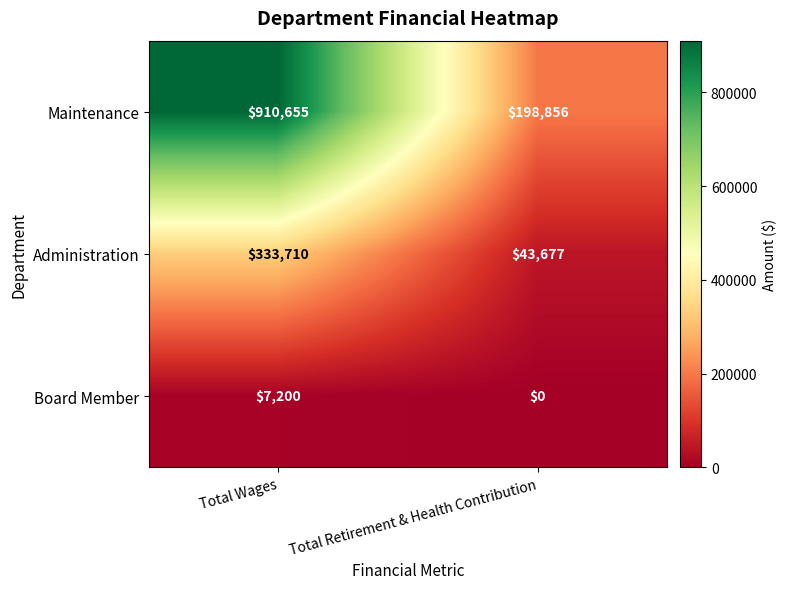

What is the total value across all series at Total Retirement & Health Contribution?

242533